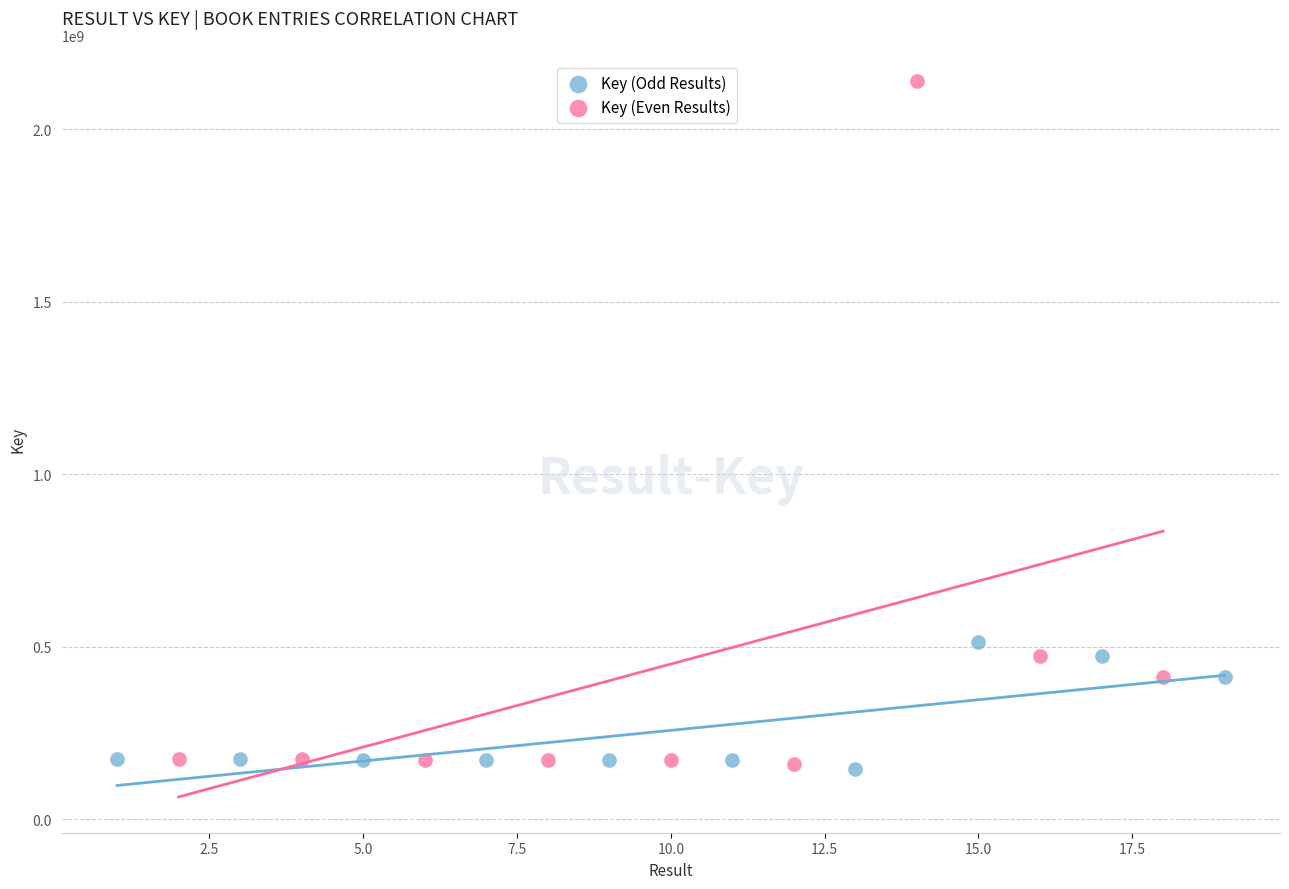

Which series has the largest Y range (max minus min)?

Key (Even Results)